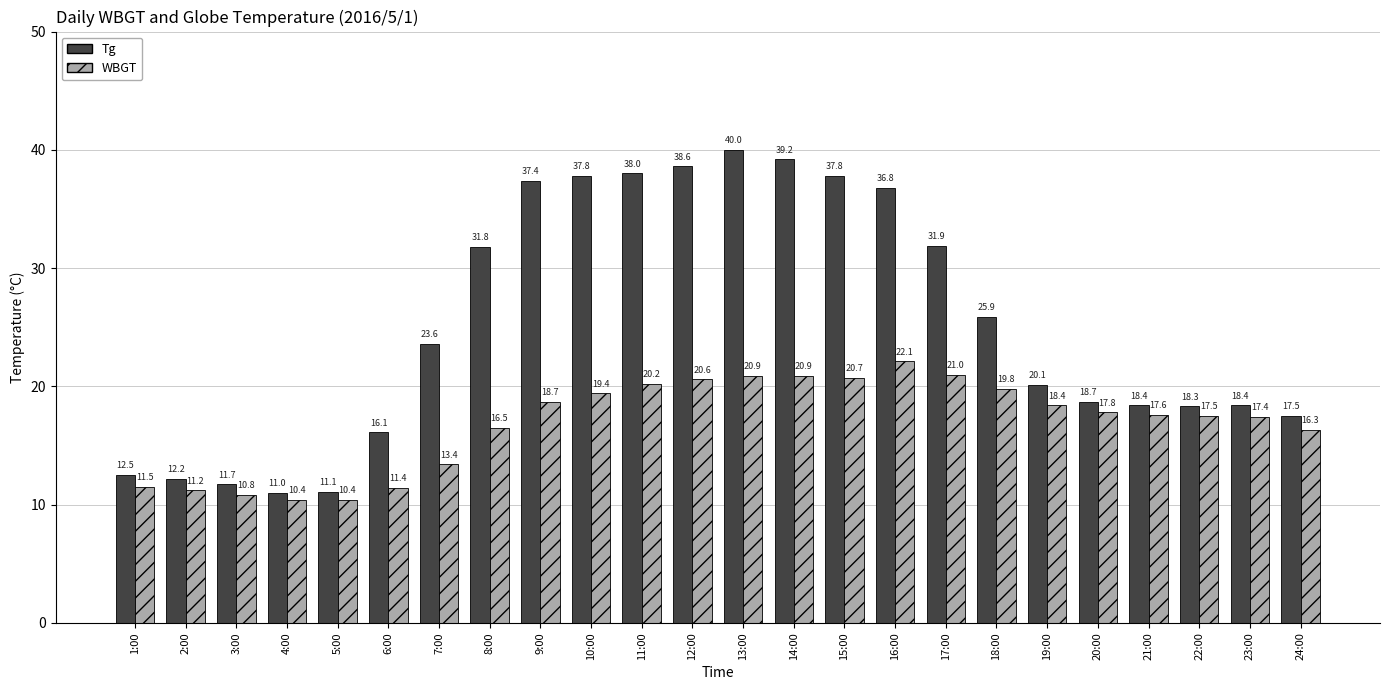

How many values in the Tg series exceed 23?

12